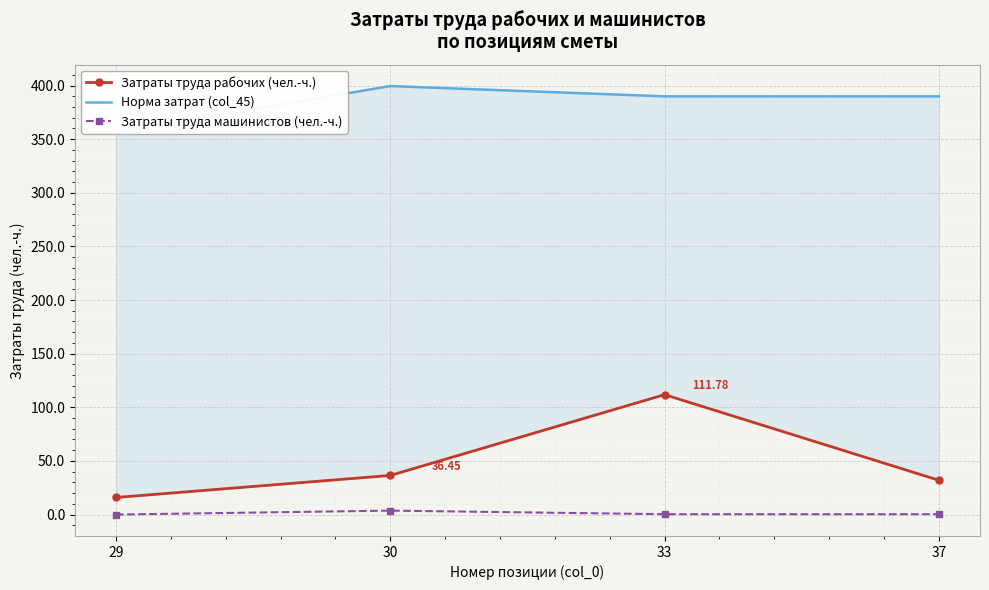

What is the difference between the highest and lowest values at 29?

356.5